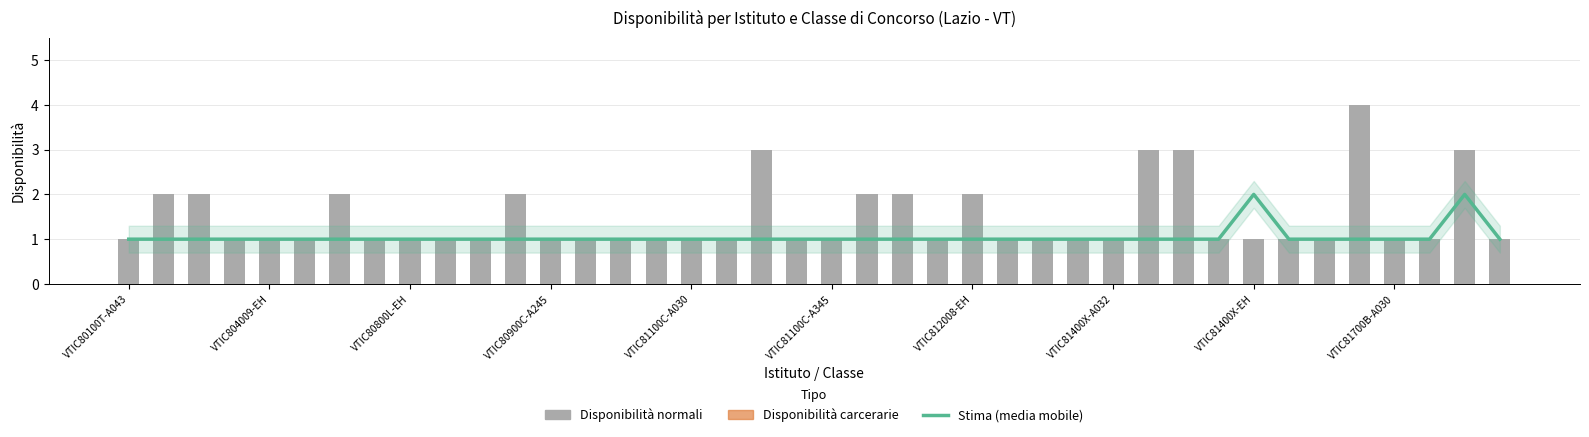

Is the value of Disponibilità carcerarie at 36 greater than the value of Stima (media mobile) at 10?

No